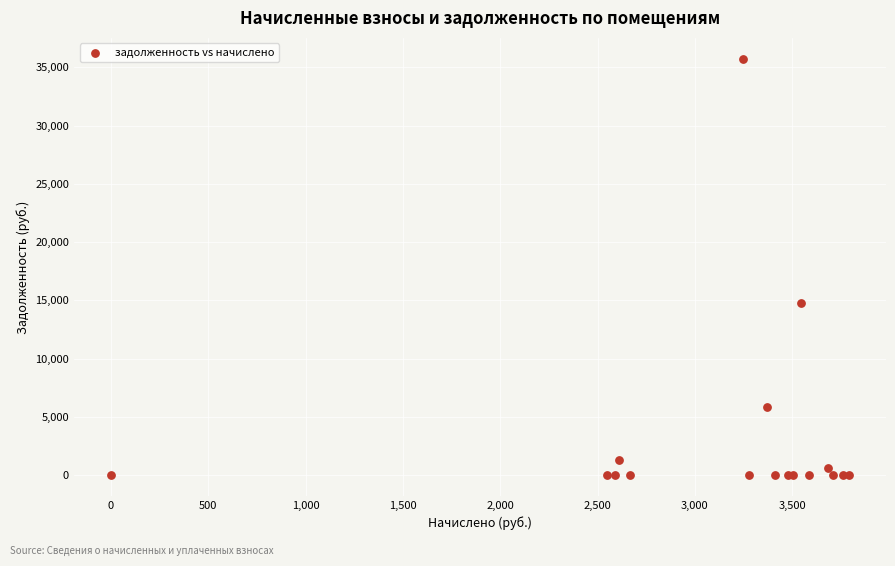

What Y value in the scatter plot is closest to 17873?

14778.8